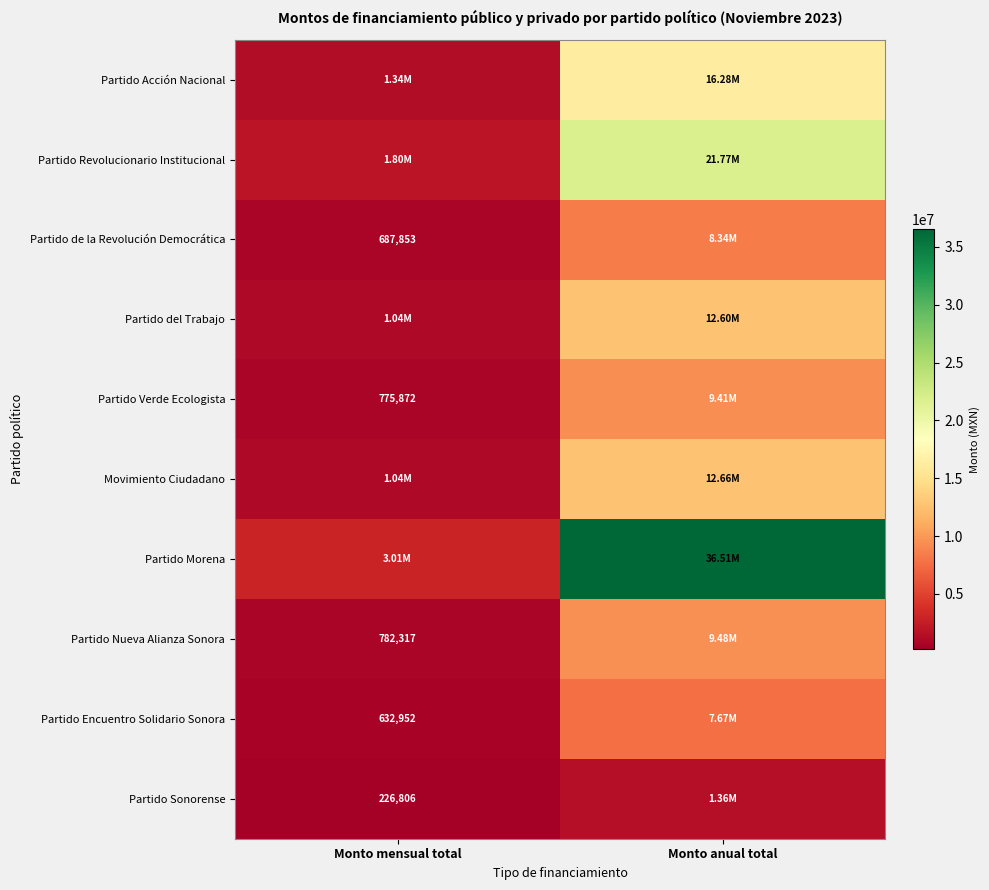

Is the value of Partido de la Revolución Democrática at Monto anual total greater than the value of Partido Acción Nacional at Monto mensual total?

Yes